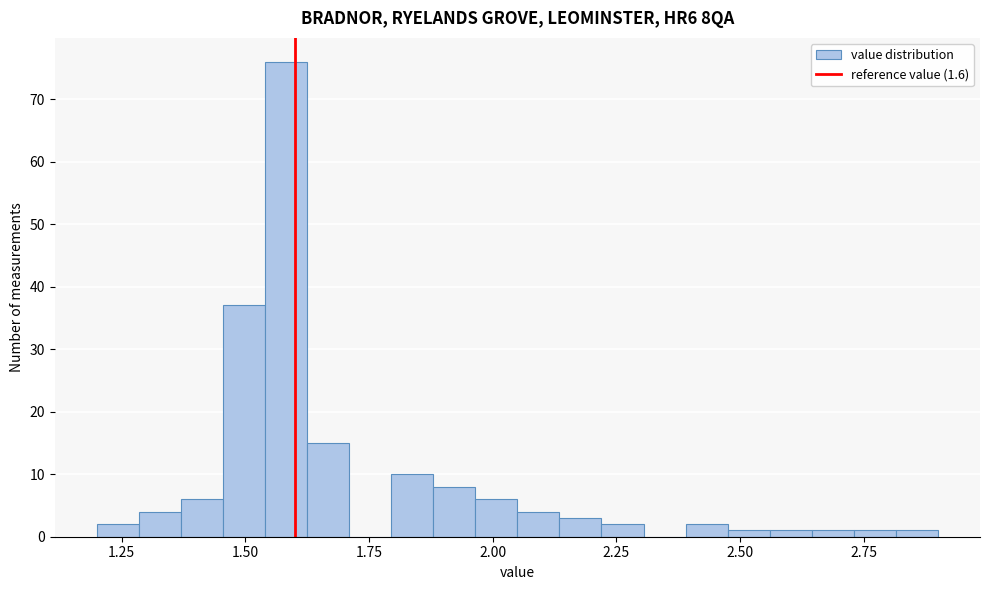

Around what value on the x-axis is the tallest bar? Give the approximate position of its centre, as read against the axis.

1.60